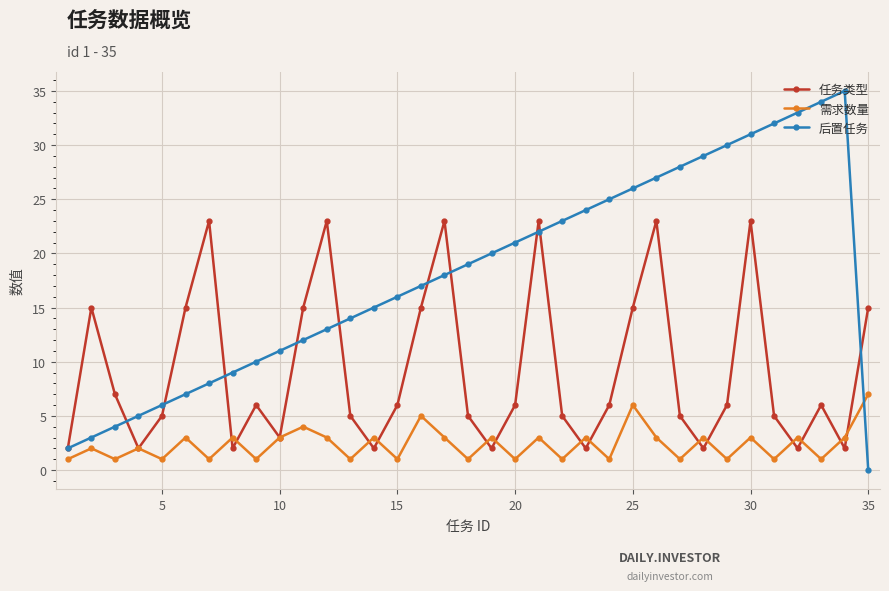

Is this an area chart (filled region under the line)?

No